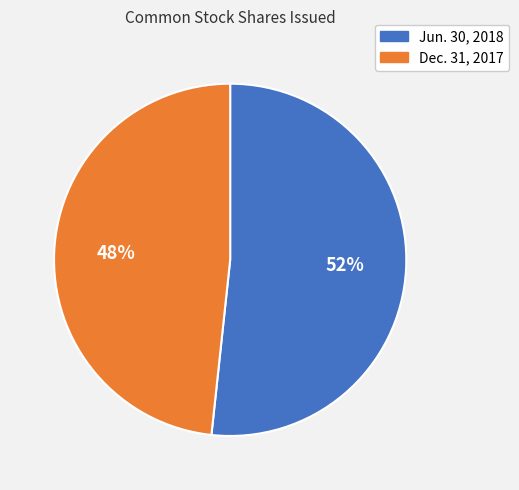

Count the number of slices in the pie.

2